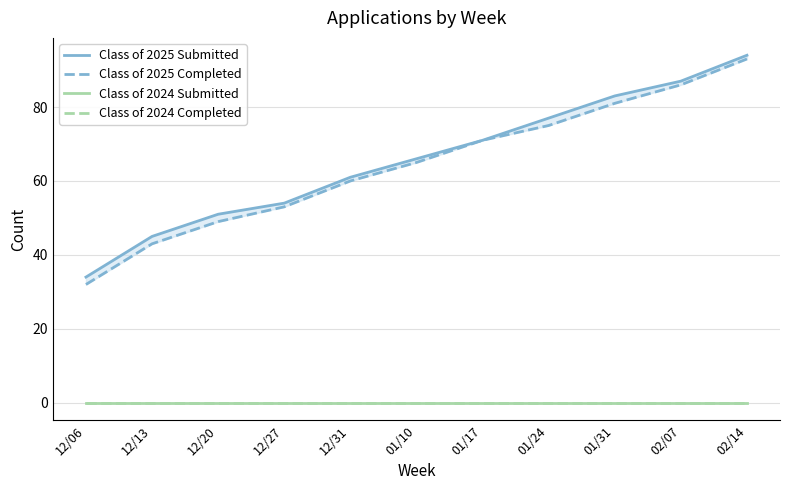

True or false: Class of 2024 Completed and Class of 2024 Submitted intersect in this chart.

False